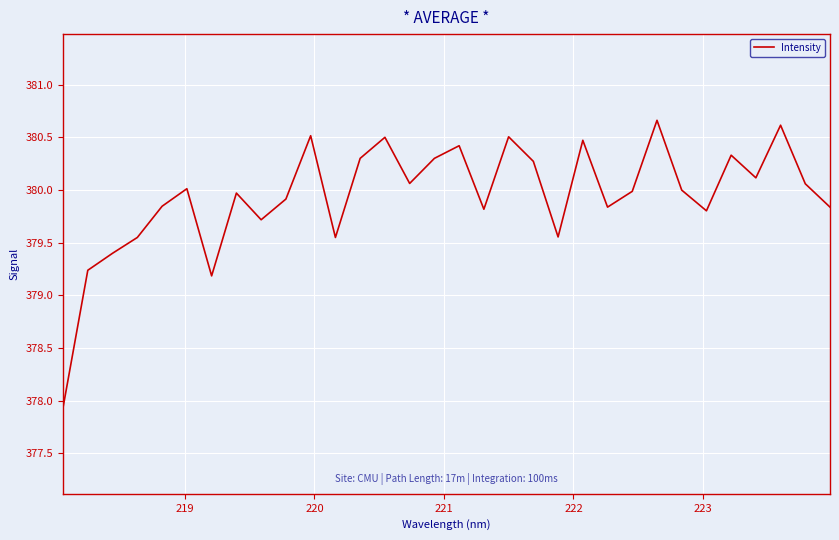

What is the greatest value displayed?

380.7